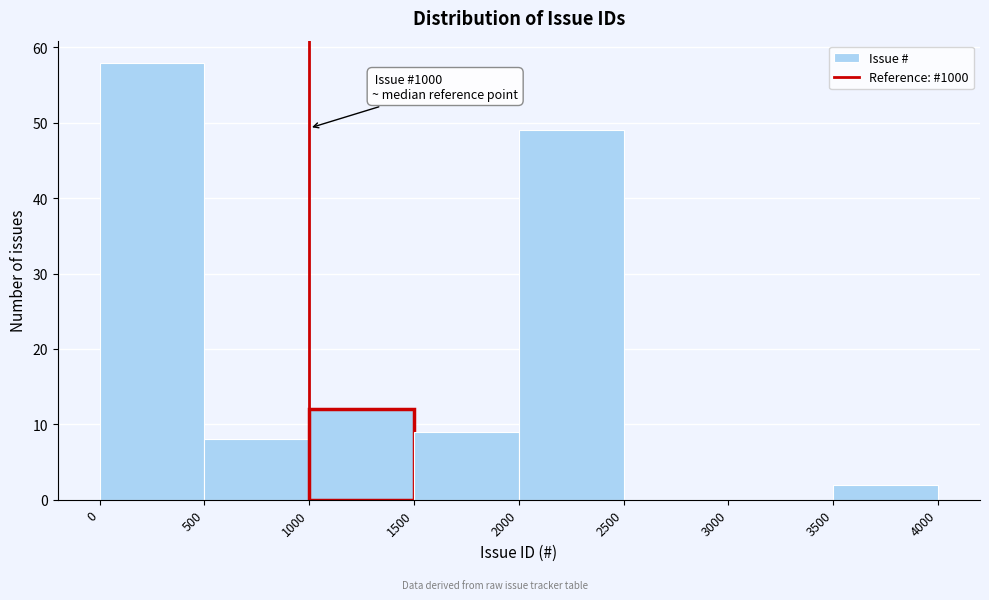

Which range on the x-axis has the tallest bar?

0 to 500